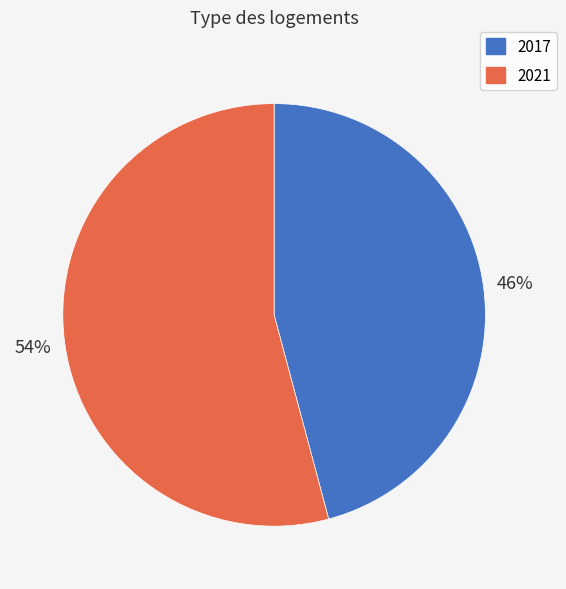

Does any single category account for the majority?

Yes